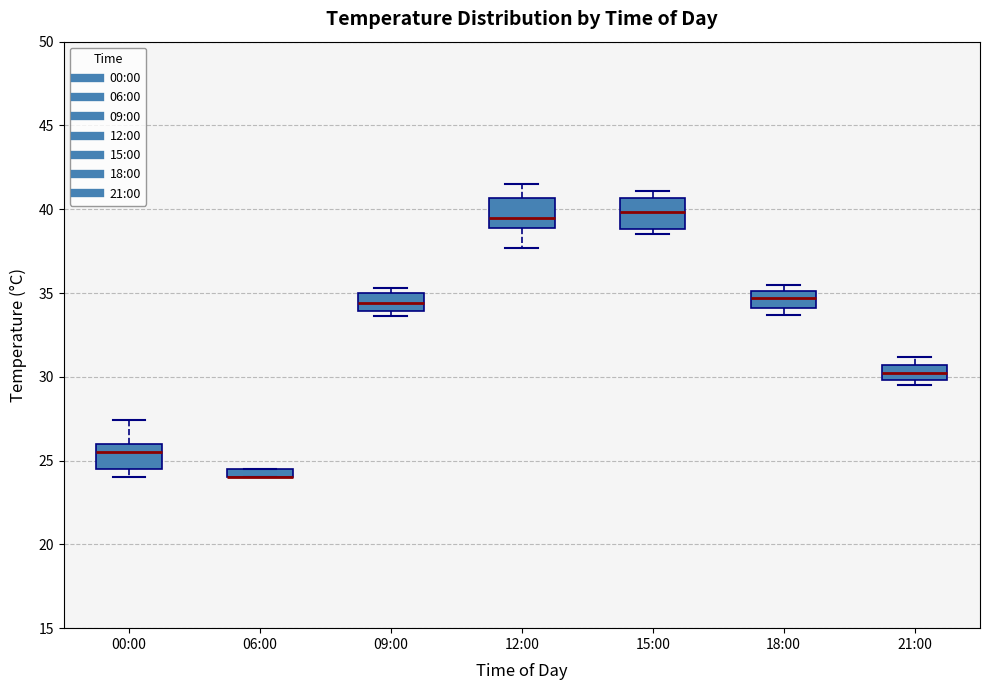

Where is the upper edge of the box for 21:00 on the y-axis? The values are not printed on the chart, so give them approximately, as read against the axis.

30.5